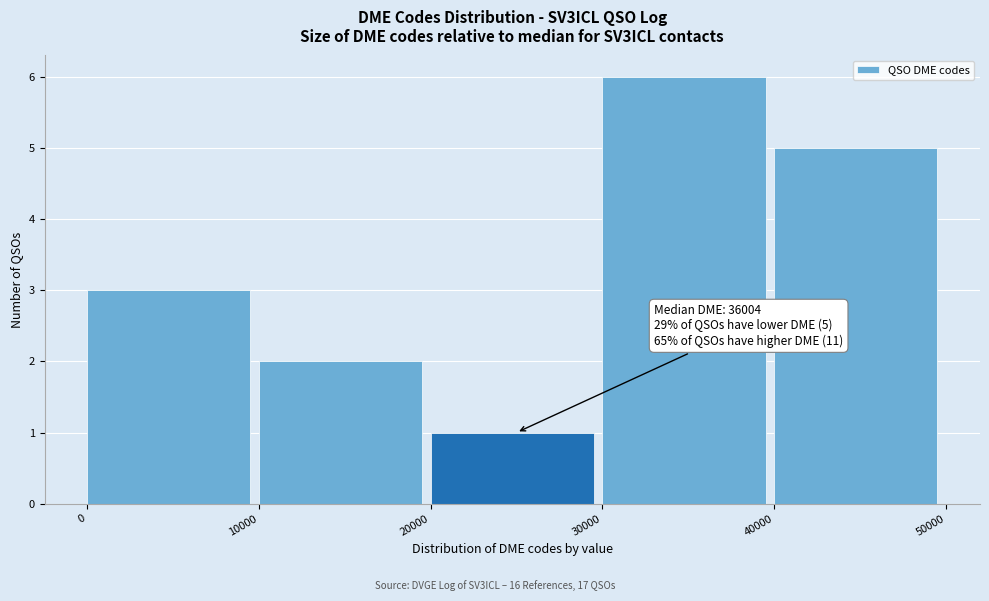

Which range on the x-axis has the tallest bar?

30000 to 40000